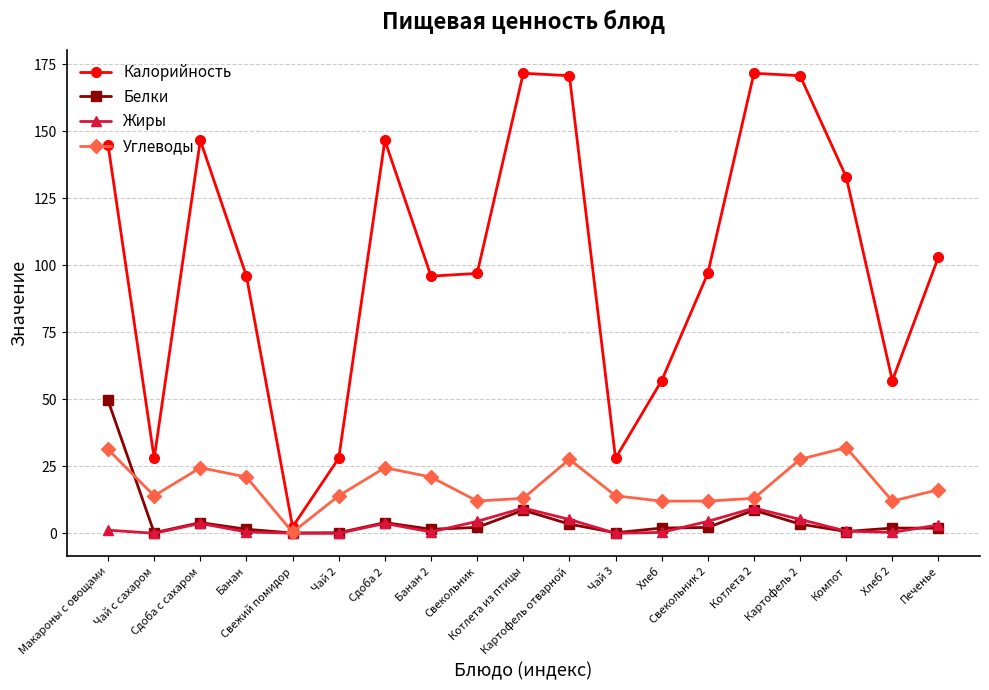

Rank the series by their maximum value, from highest to lowest.

Калорийность, Белки, Углеводы, Жиры